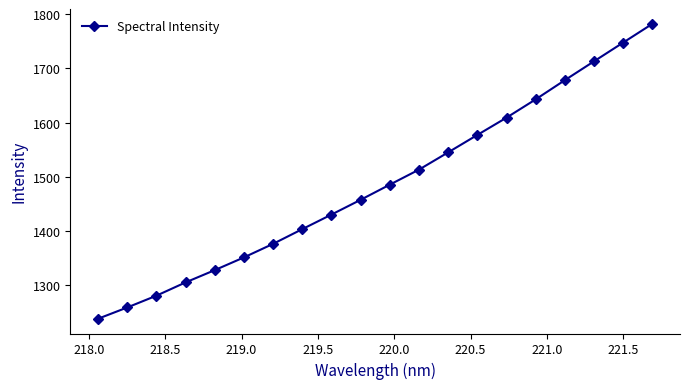

How many lines are shown in the chart?

1